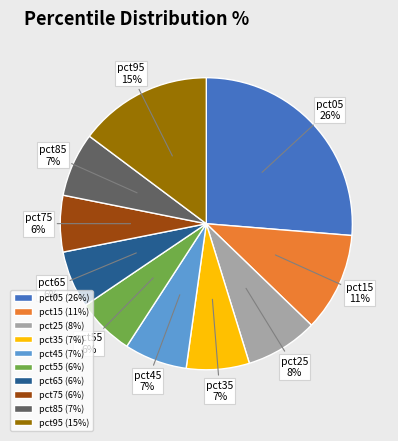

Between pct85 and pct25, which is larger?

pct25